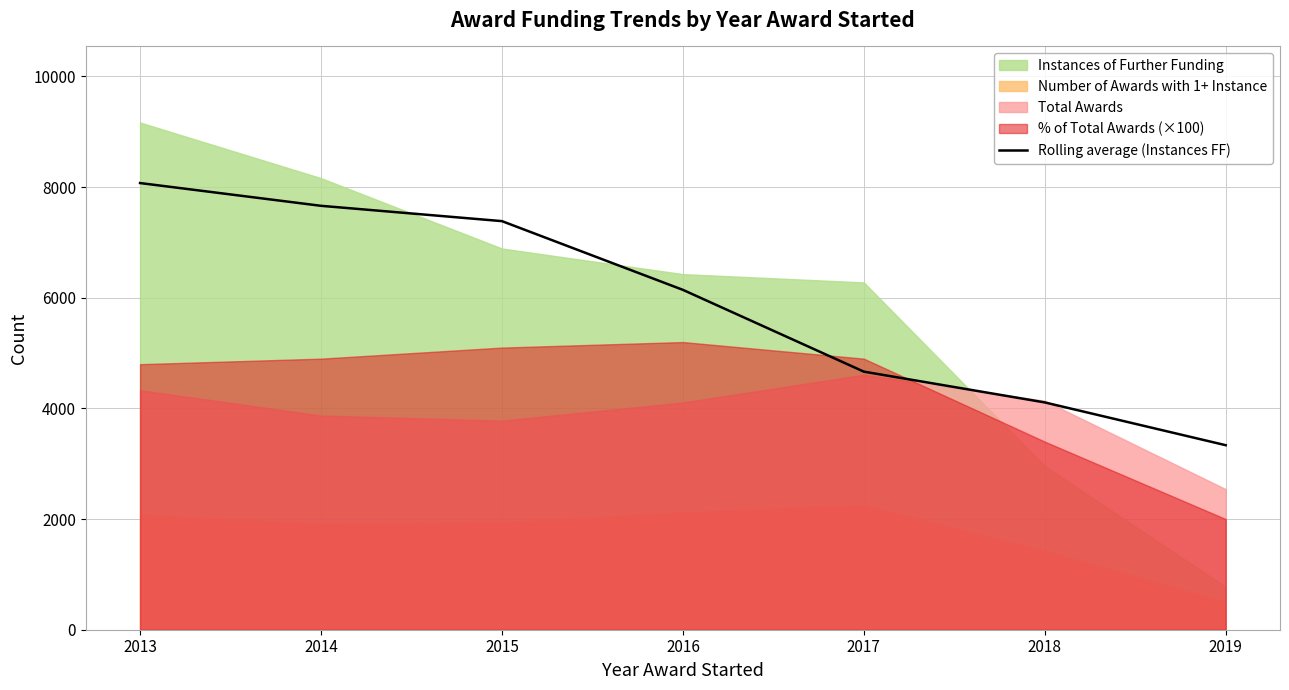

Reading right to left, extract all data points from this chart.

3335.3	4108.5	4665.0	6143.4	7385.6	7662.5	8074.0